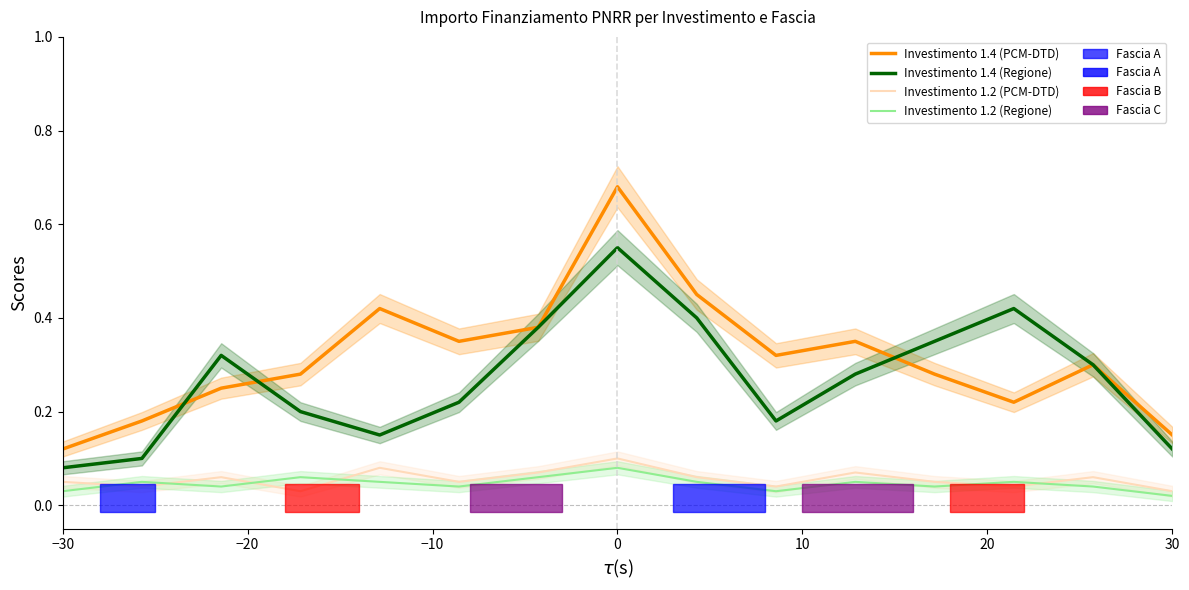

True or false: Investimento 1.2 (Regione) and Investimento 1.4 (PCM-DTD) intersect in this chart.

False